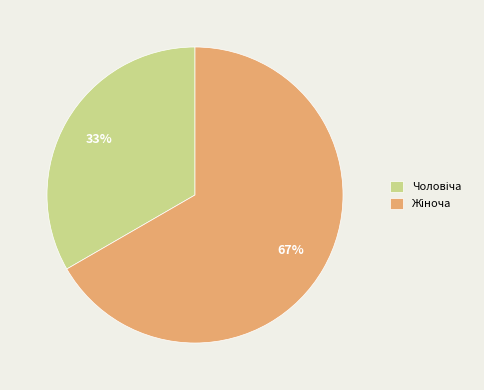

To the nearest percent, what is the average slice percentage?

50%